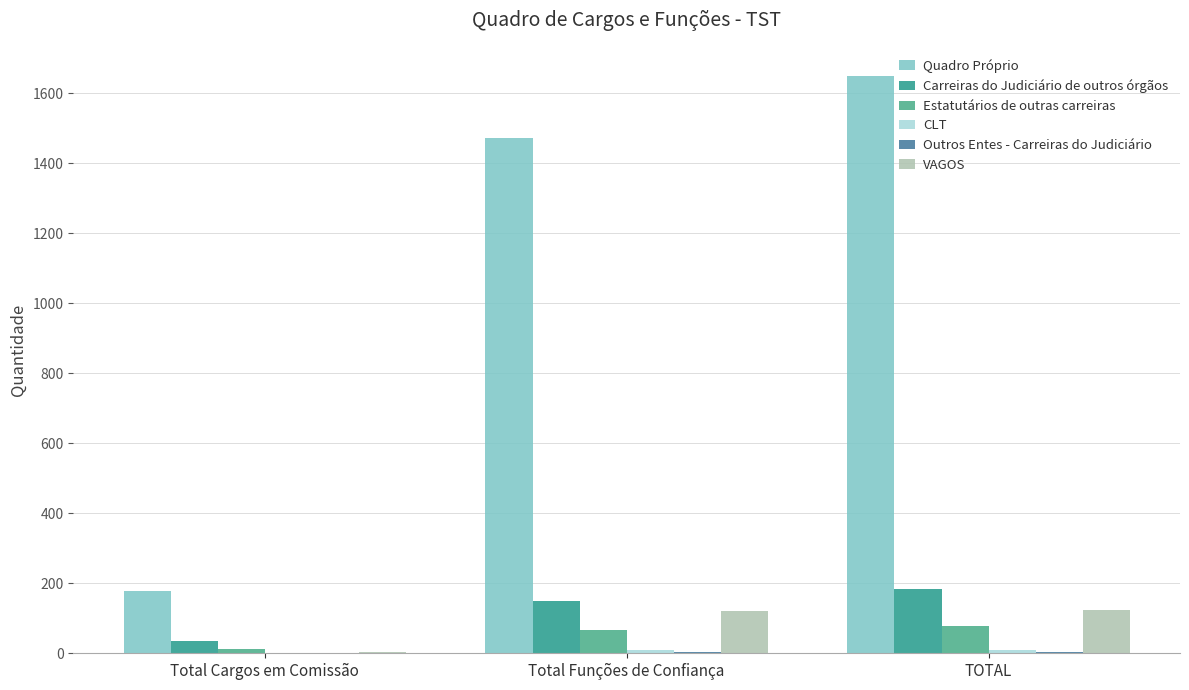

How many groups of bars are there?

3